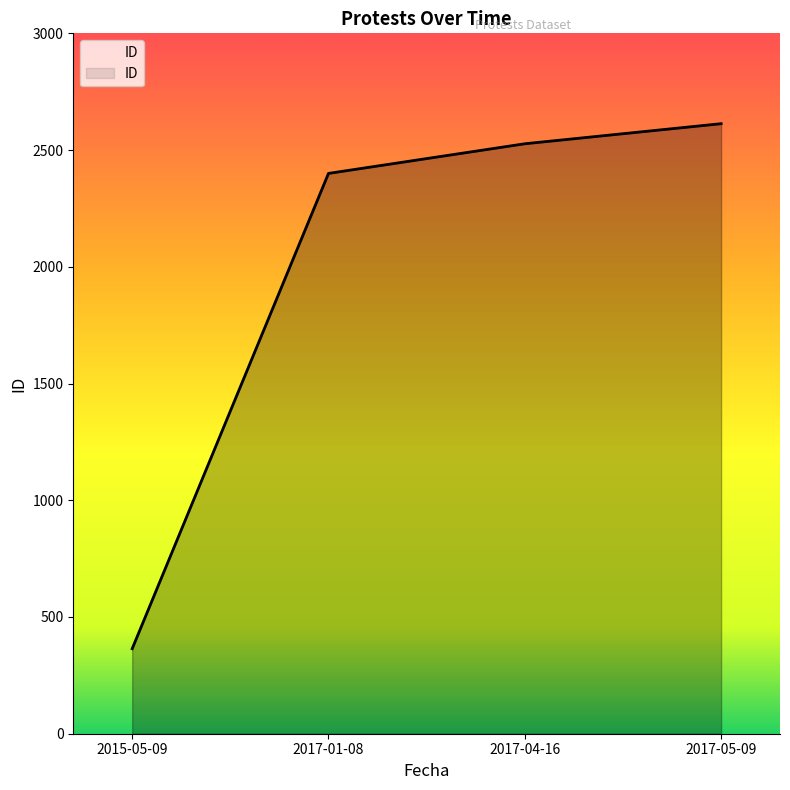

Does the chart display data point markers on the line(s)?

No